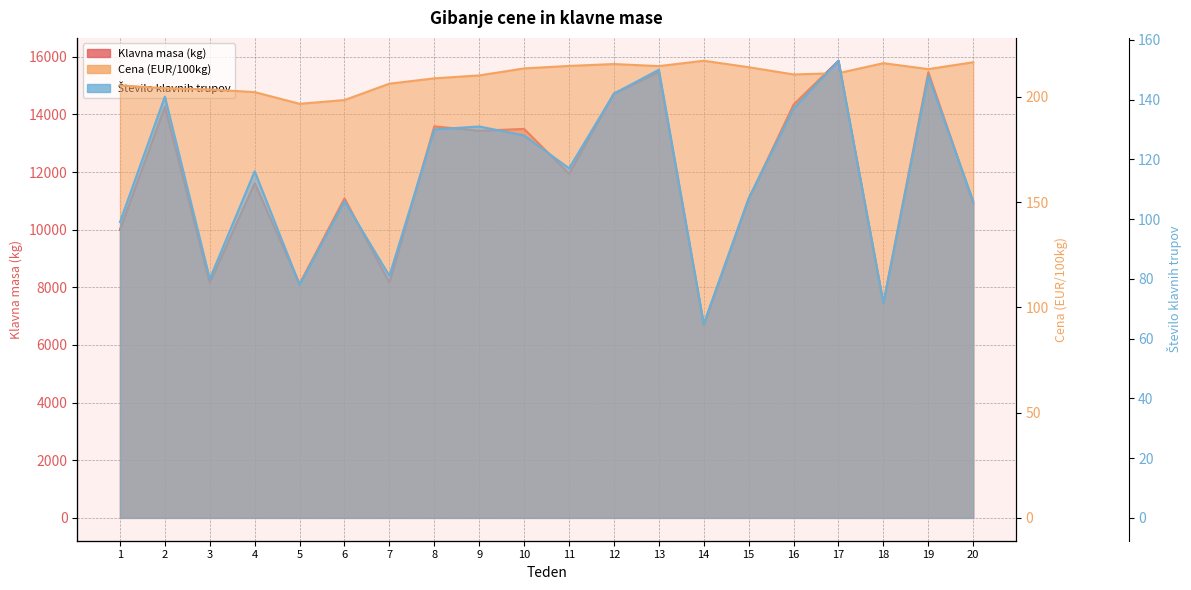

What is the greatest value displayed?

15865.0